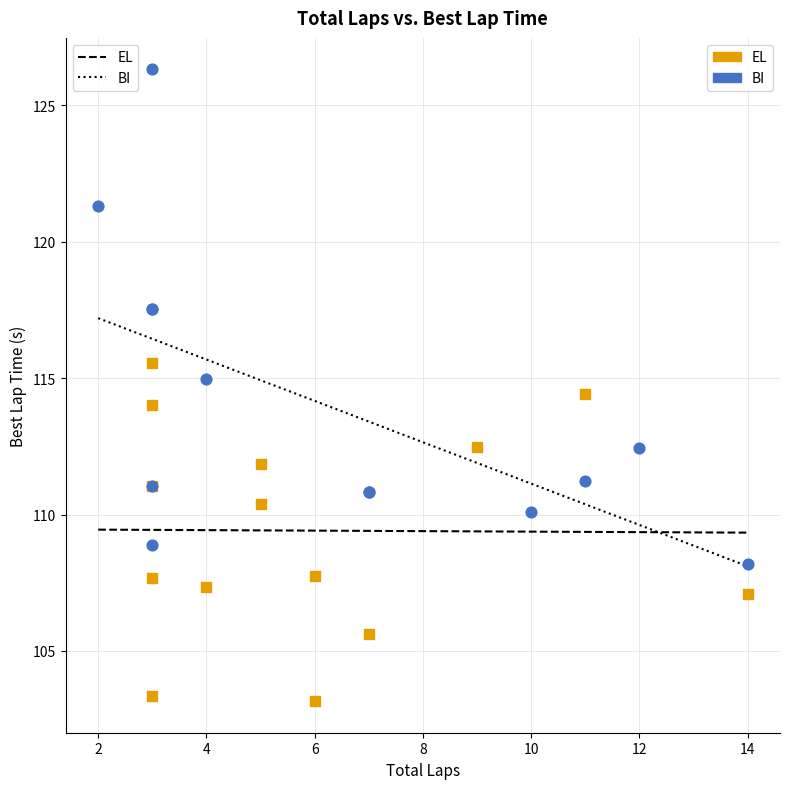

Which series has the largest Y range (max minus min)?

BI